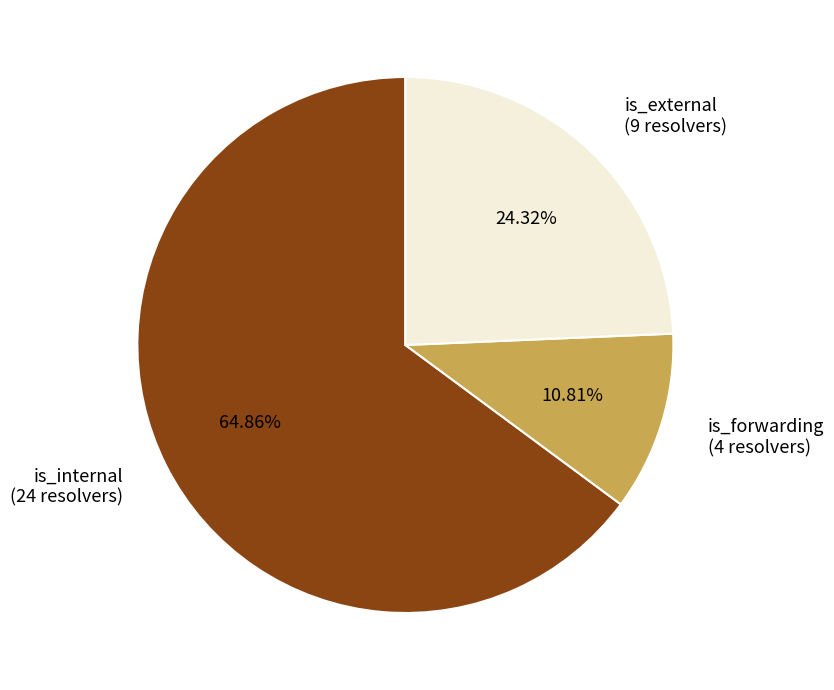

Which category accounts for the majority?

is_internal